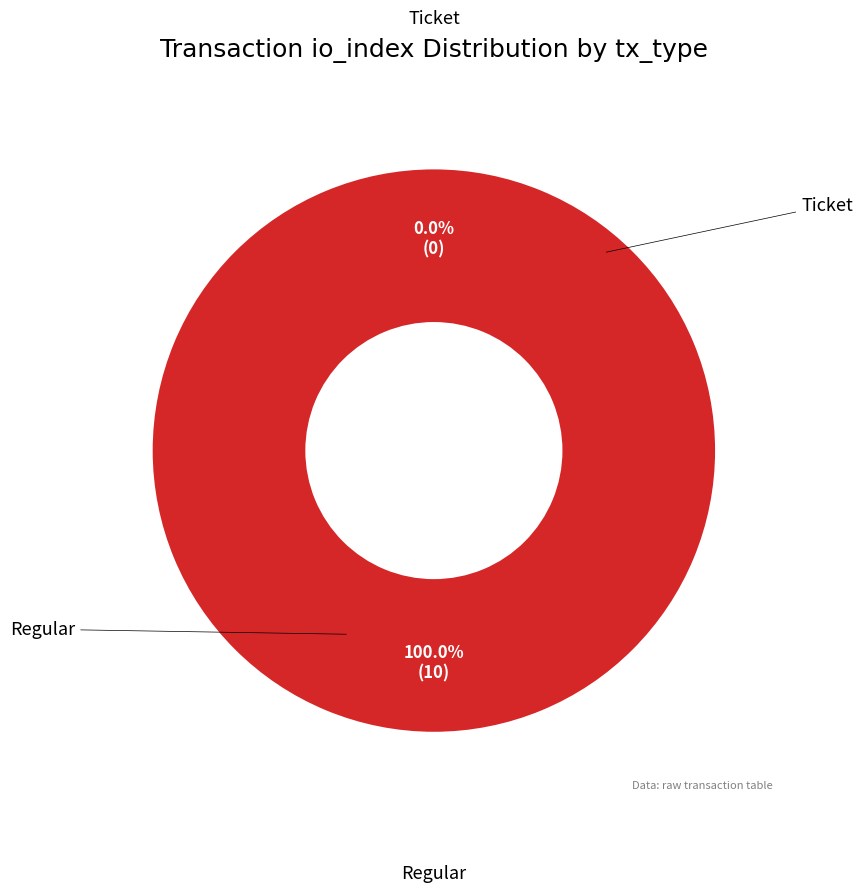

To the nearest percent, what is the difference between the Regular and Ticket slice percentages?

100%